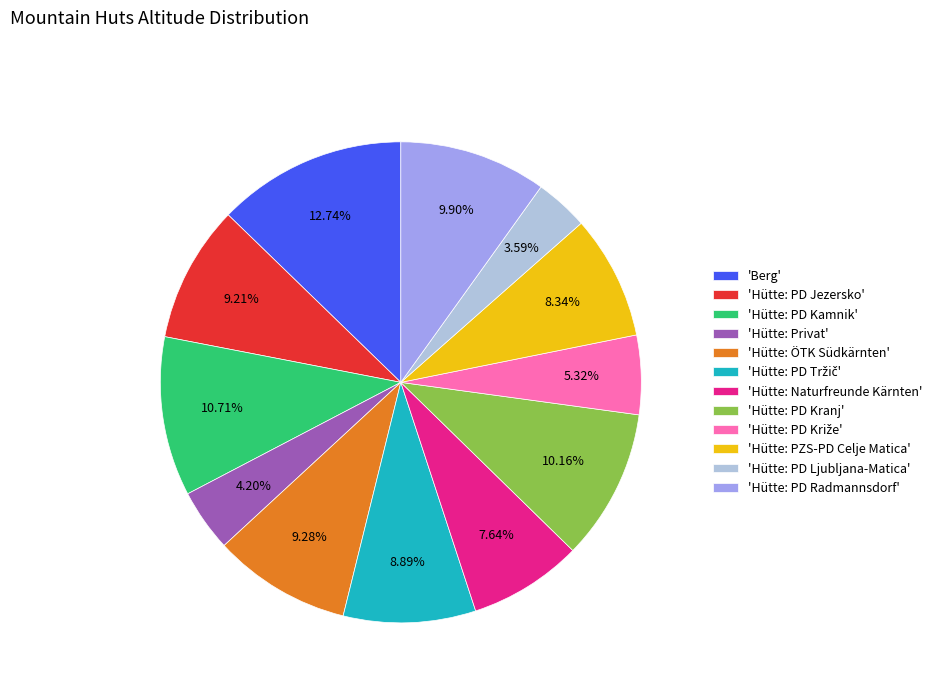

Is 'Hütte: PD Kamnik' the majority of the pie?

No